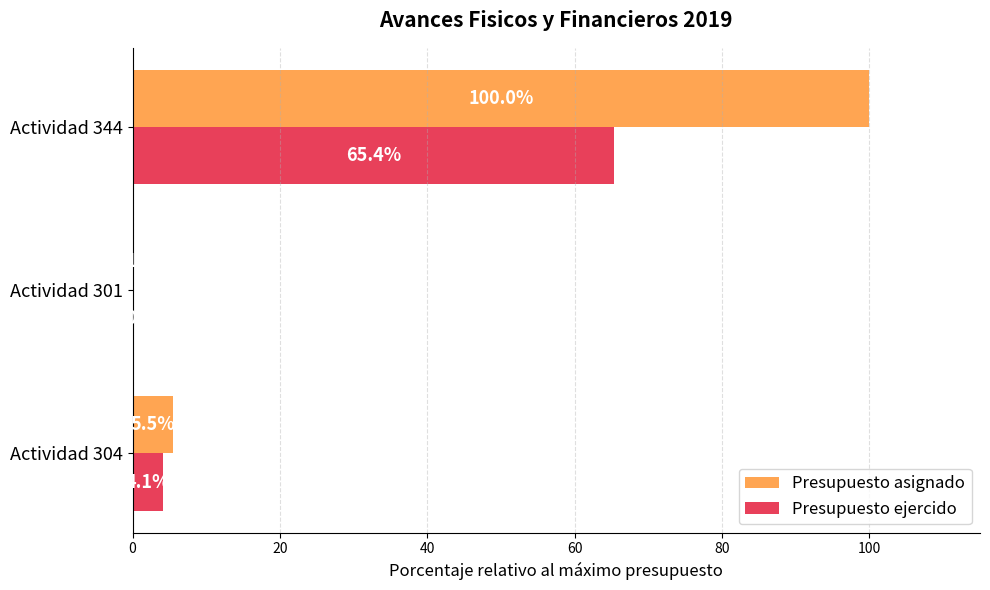

Is the value of Presupuesto ejercido at Actividad 304 greater than the value of Presupuesto asignado at Actividad 301?

Yes